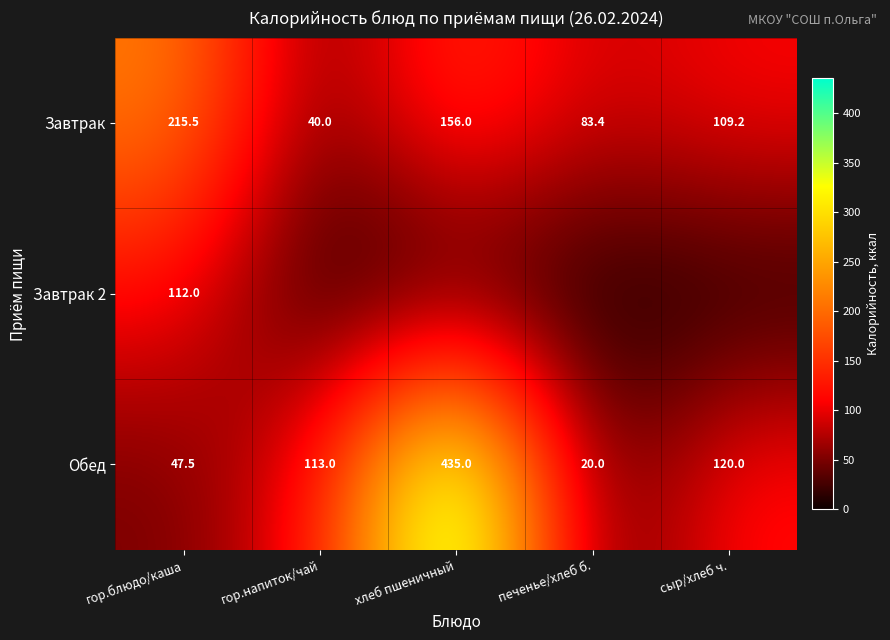

Is it true that Обед equals 435.0 at хлеб пшеничный?

True